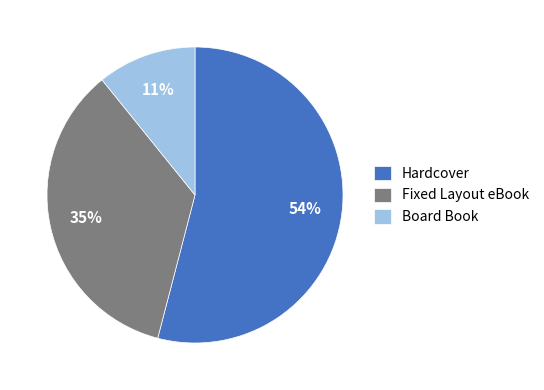

What percentage is the Board Book slice, to the nearest percent?

11%